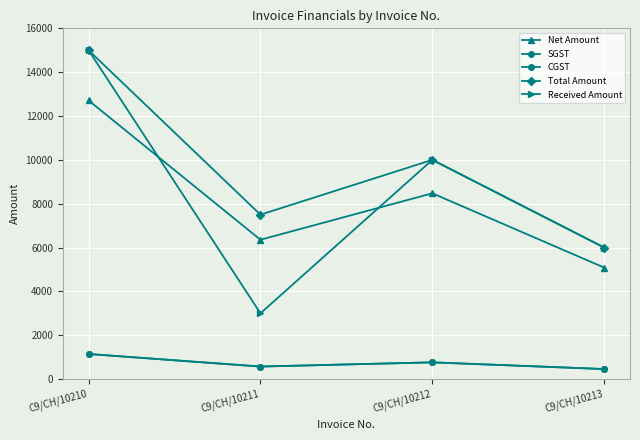

True or false: Total Amount has a value of 6000.0 at C9/CH/10213.

True